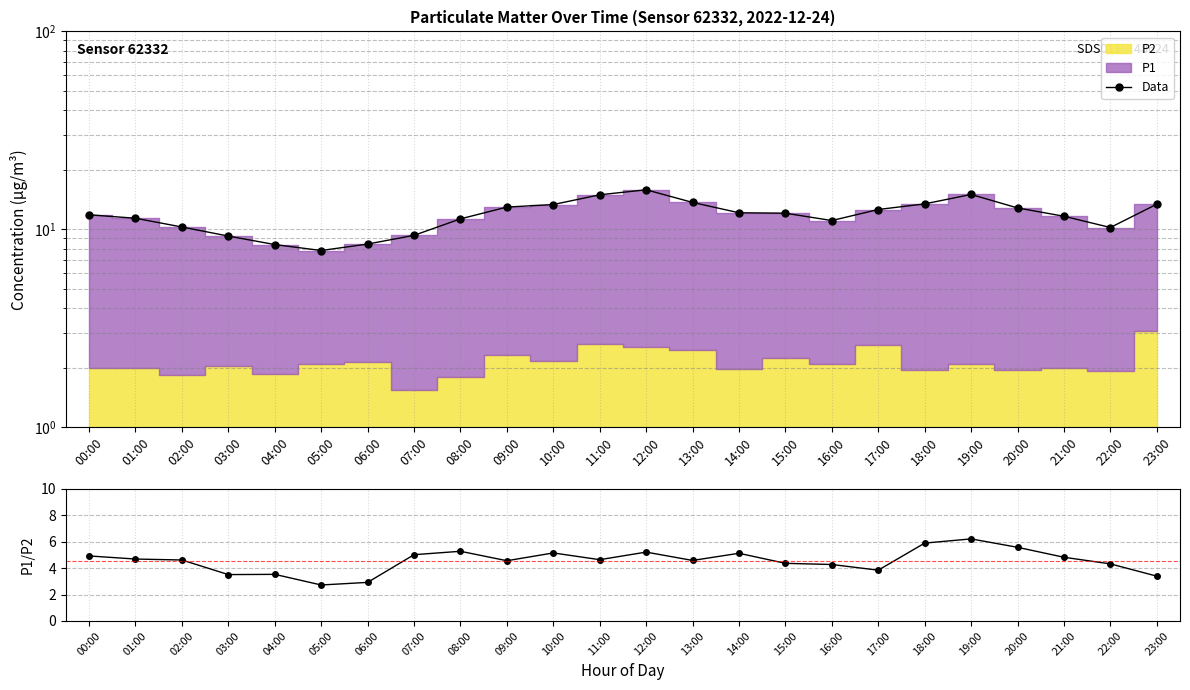

Does the chart display data point markers on the line(s)?

Yes